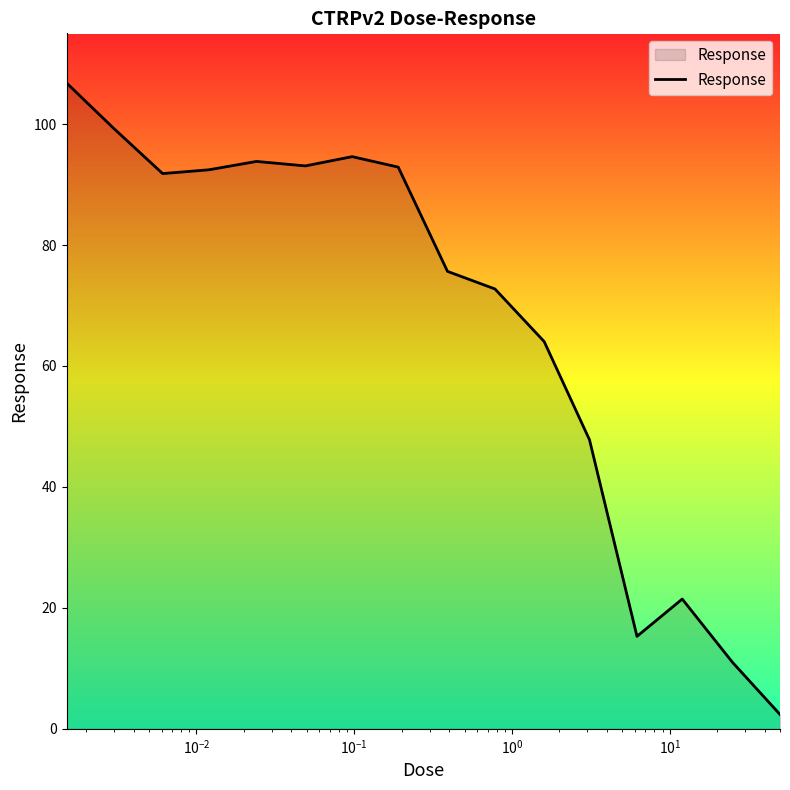

What is the minimum value shown in the chart?

2.4